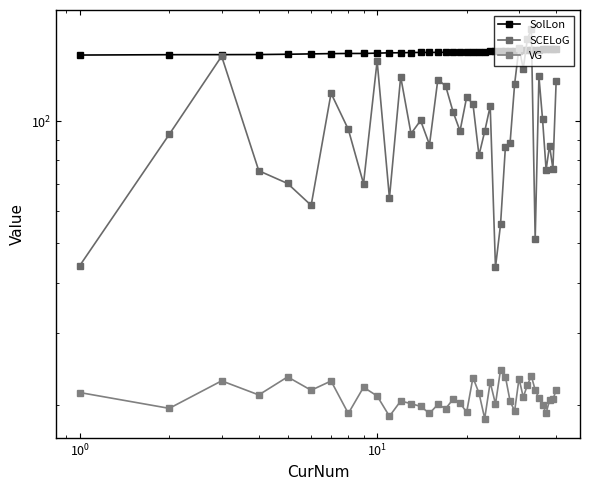

In VG, how many points are higher than both neighbors (excluding endpoints)?

12